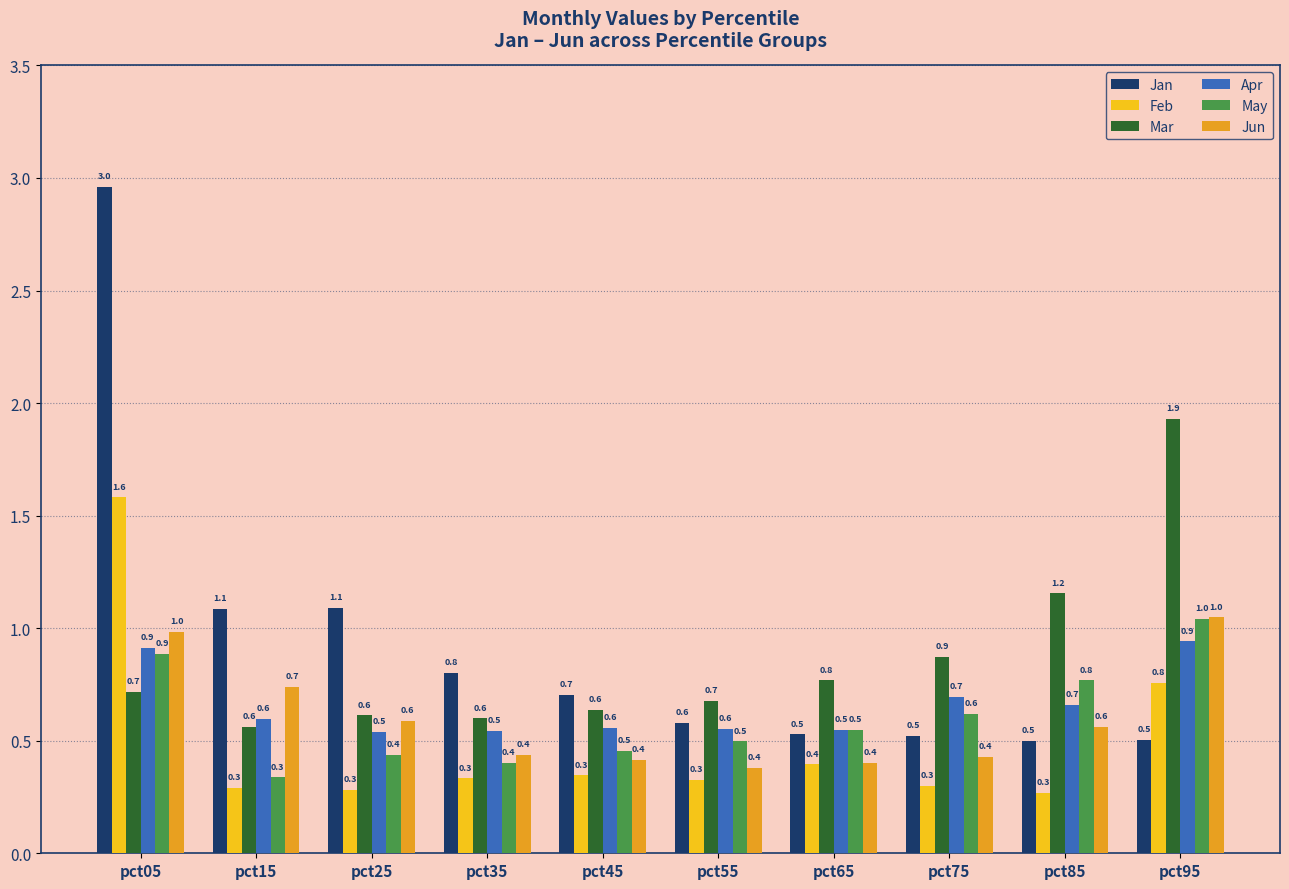

Which series changed the most between pct35 and pct85?

Mar